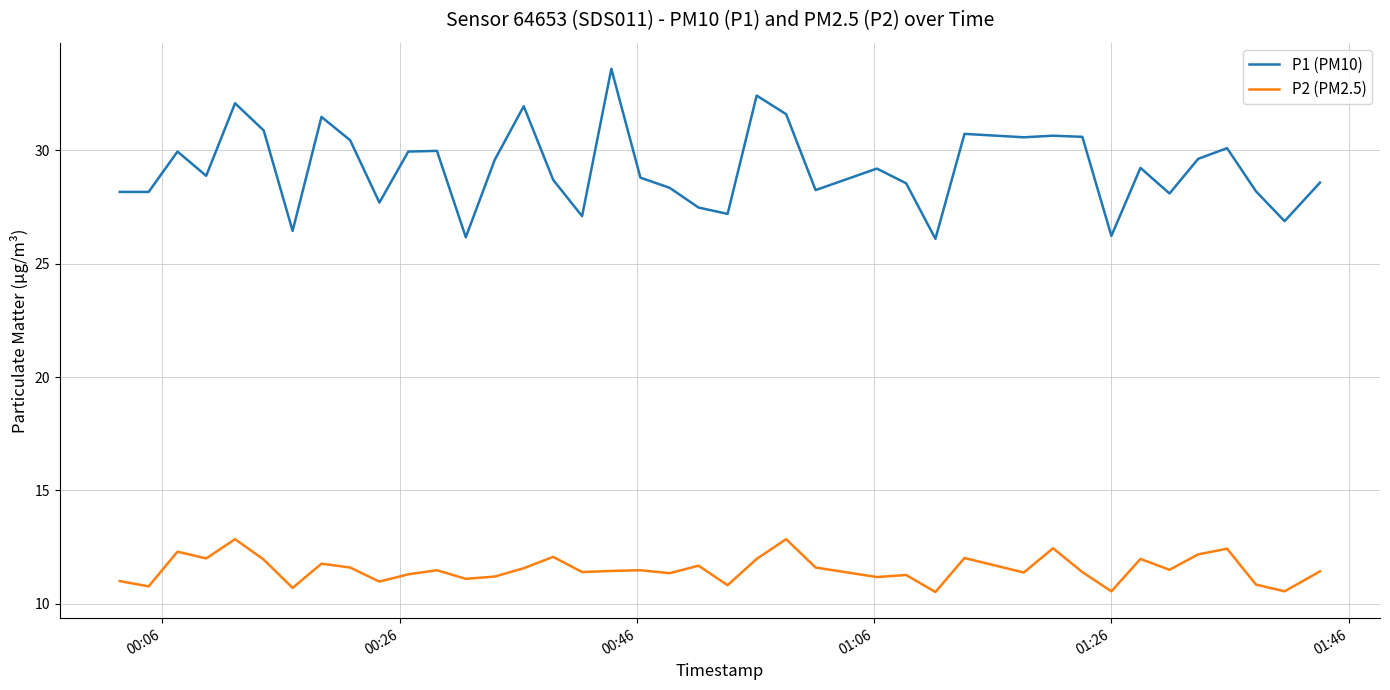

Which series has the largest range (max minus min)?

P1 (PM10)